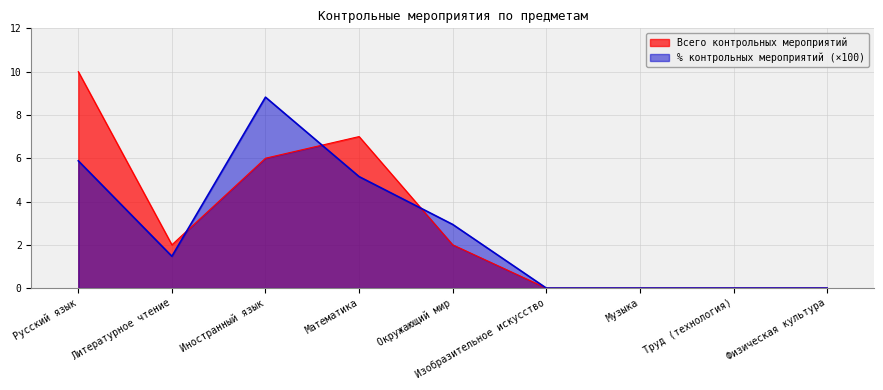

Reading right to left, what are all the values shown in this chart?

Всего контрольных мероприятий: Физическая культура=0.0	Труд (технология)=0.0	Музыка=0.0	Изобразительное искусство=0.0	Окружающий мир=2.0	Математика=7.0	Иностранный язык=6.0	Литературное чтение=2.0	Русский язык=10.0
% контрольных мероприятий: Физическая культура=0.0	Труд (технология)=0.0	Музыка=0.0	Изобразительное искусство=0.0	Окружающий мир=2.9	Математика=5.1	Иностранный язык=8.8	Литературное чтение=1.5	Русский язык=5.9